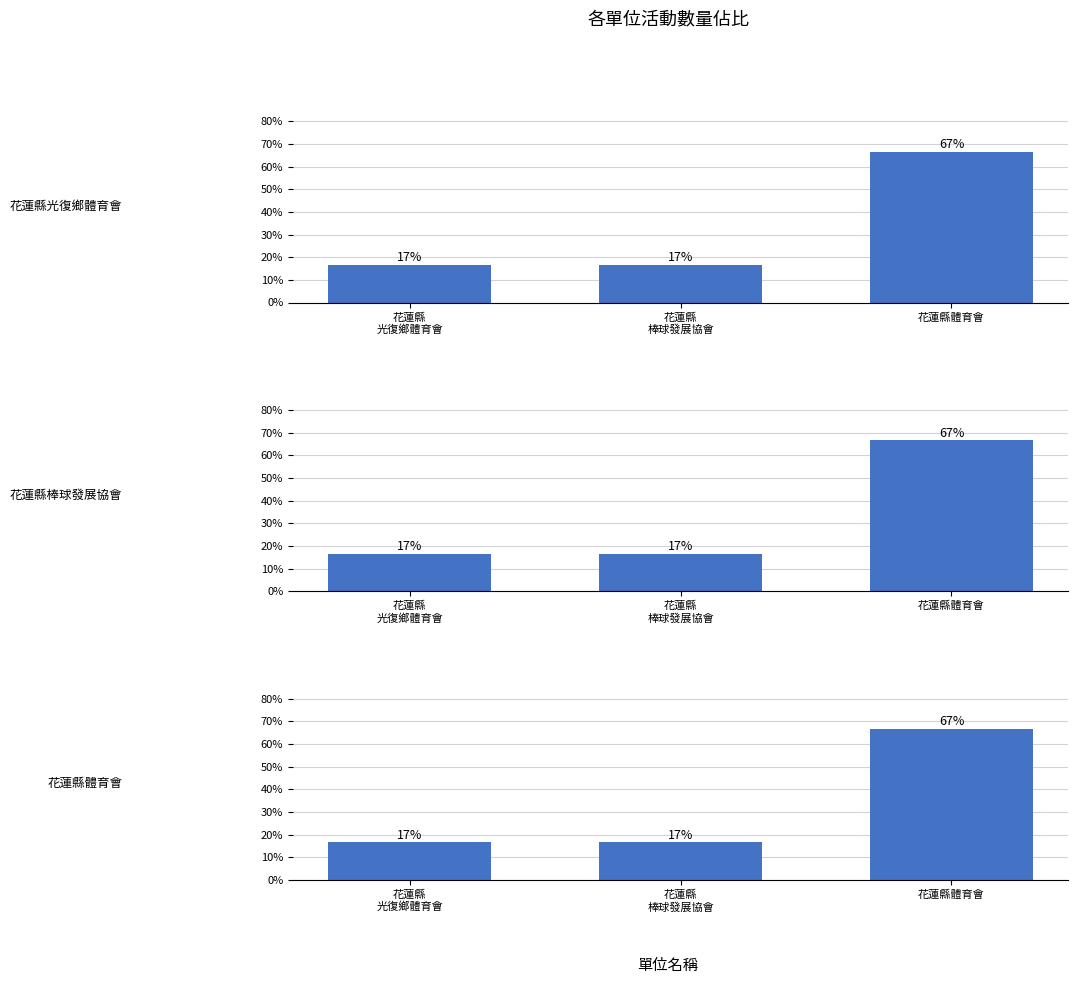

What is the label of the 1st bar from the left?

花蓮縣
光復鄉體育會